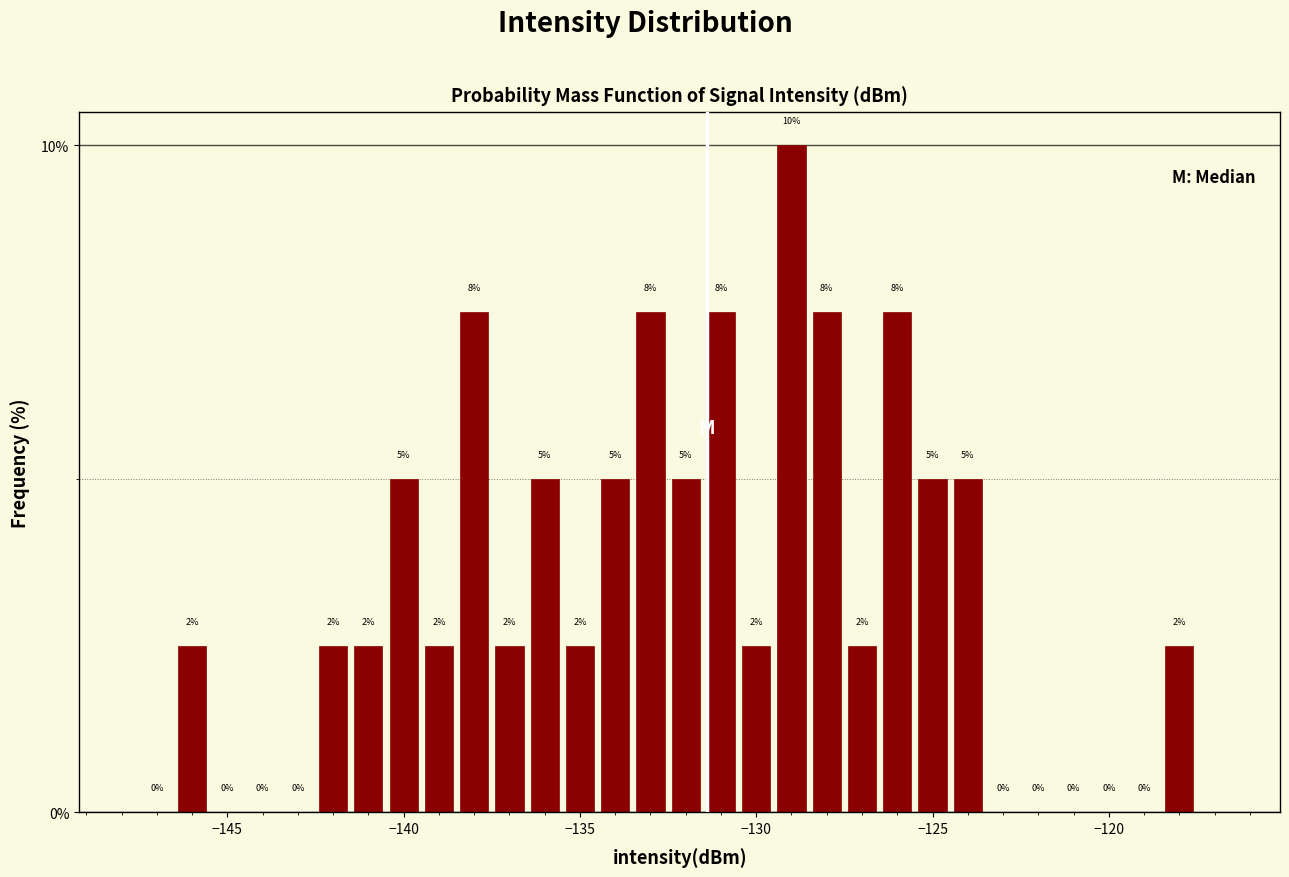

Around what value on the x-axis is the tallest bar? Give the approximate position of its centre, as read against the axis.

-129.0